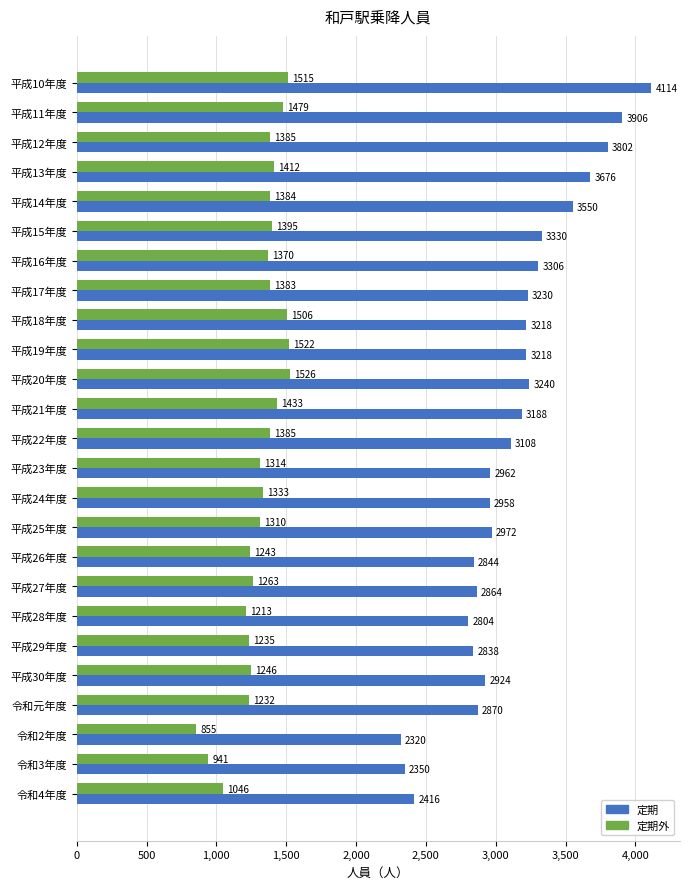

The value of 定期外 at 平成20年度 is 1526. True or false?

True